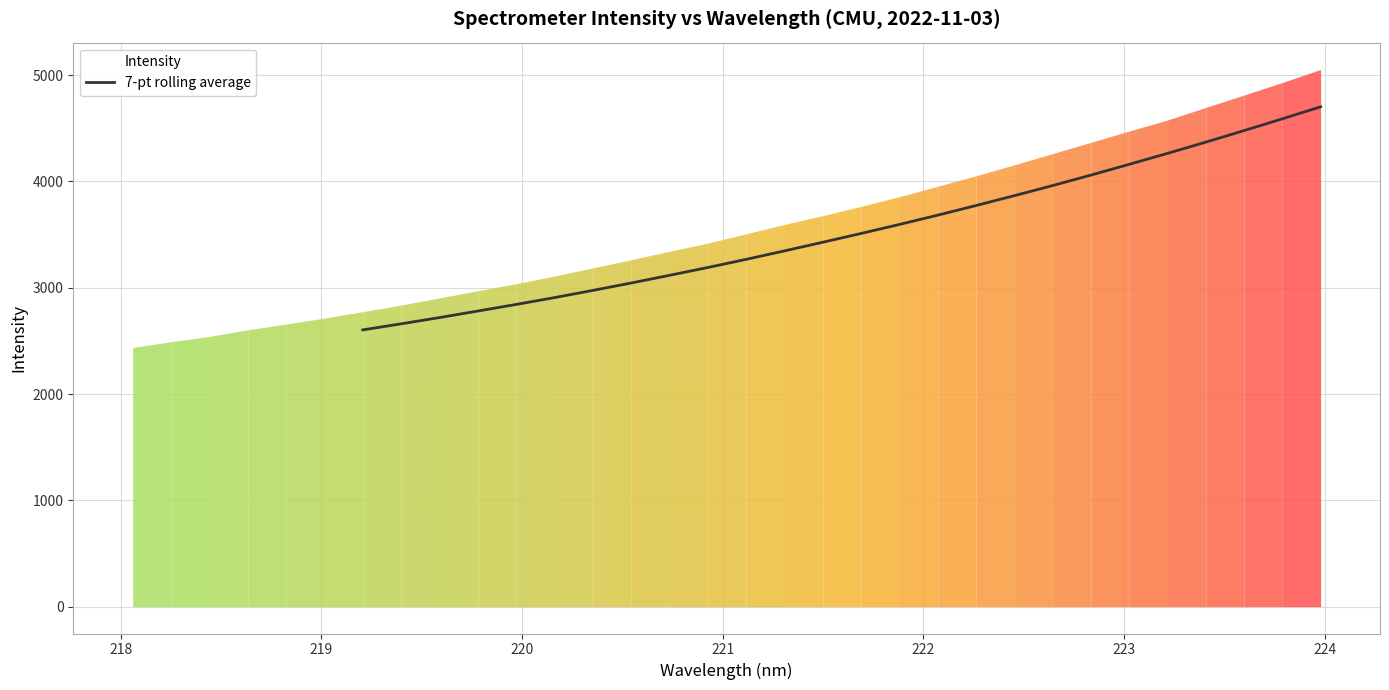

What is the lowest value of the 7-pt rolling average series?

2603.3